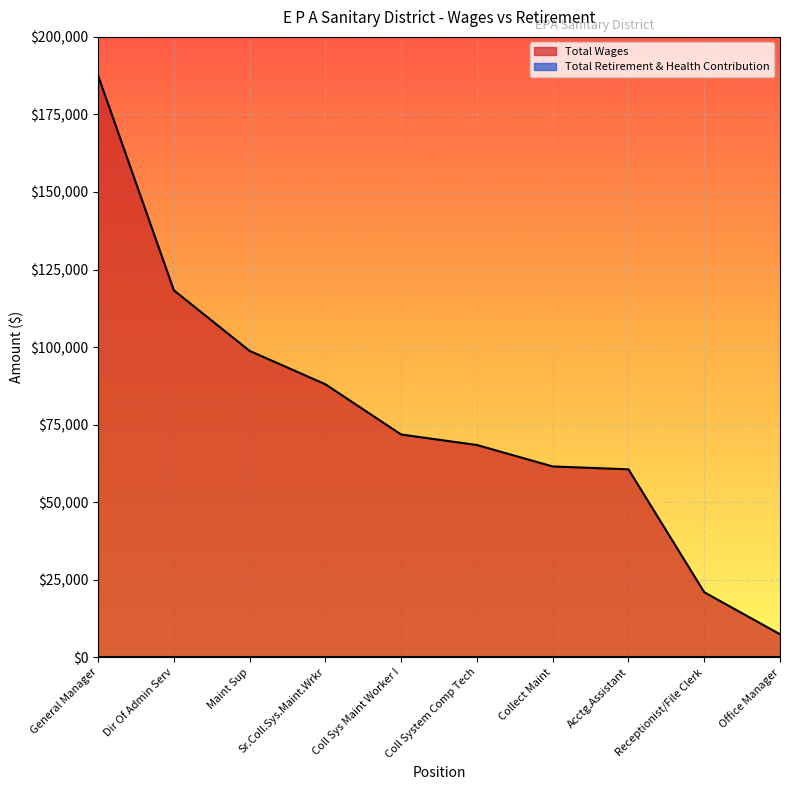

List the labels in order of value, largest first.

General Manager, Dir Of Admin Serv, Maint Sup, Sr.Coll.Sys.Maint.Wrkr, Coll Sys Maint Worker I, Coll System Comp Tech, Collect Maint, Acctg.Assistant, Receptionist/File Clerk, Office Manager